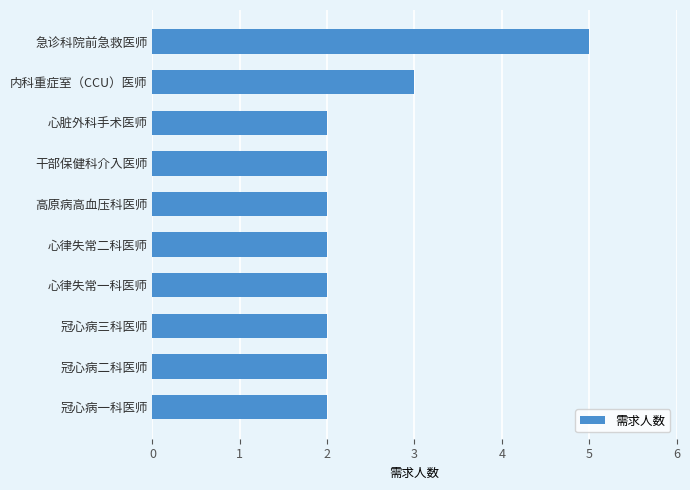

Reading bottom to top, what are all the values shown in this chart?

2	2	2	2	2	2	2	2	3	5